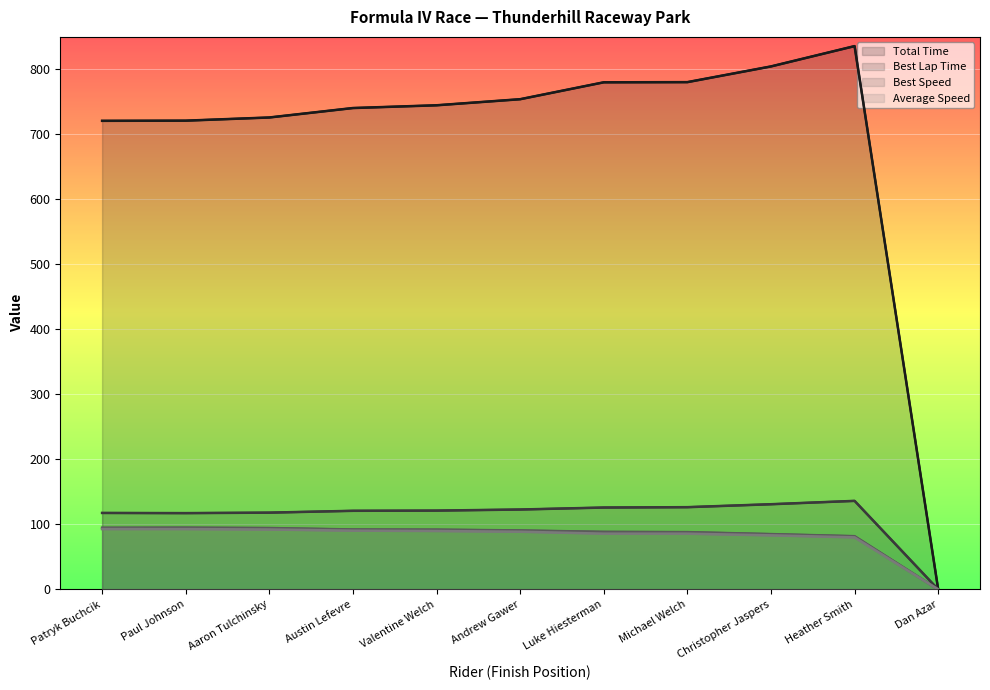

True or false: Average Speed has a value of 119.7 at Michael Welch.

False